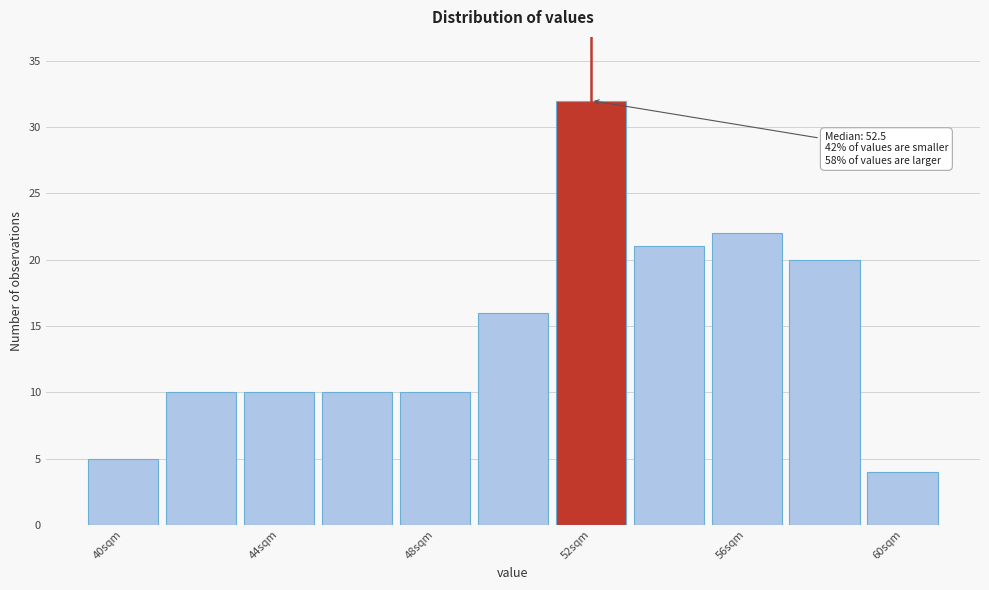

Over which range of the x-axis is the bar tallest?

51 to 53